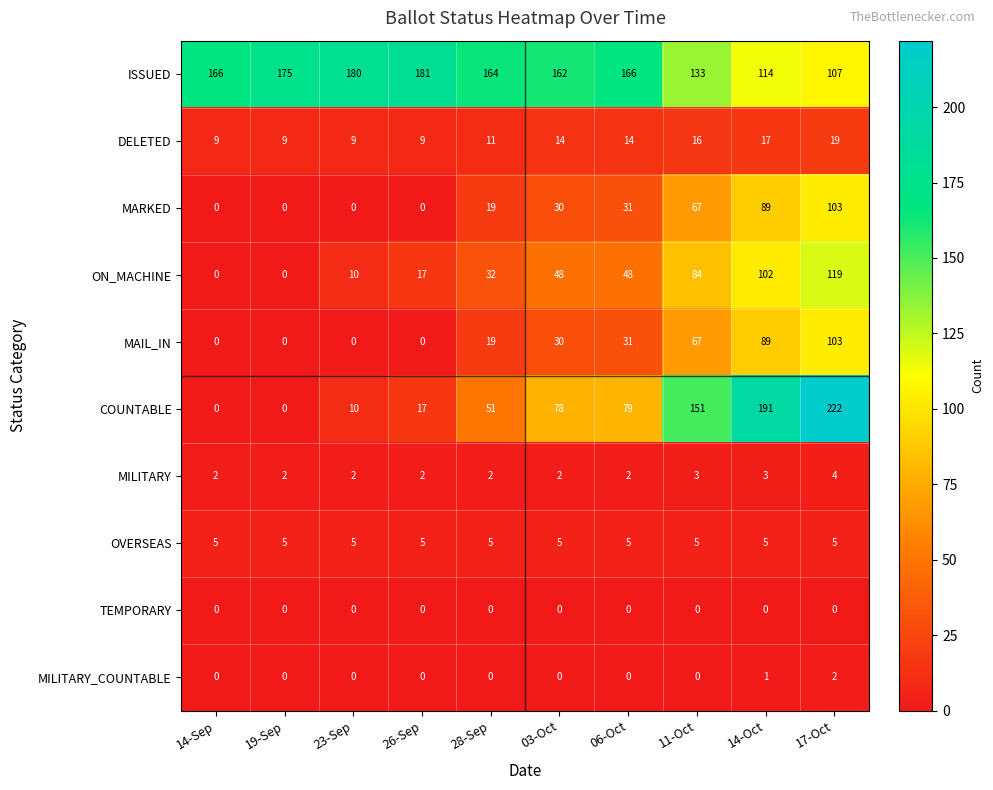

What is the spread (max minus min) of values at 28-Sep?

164